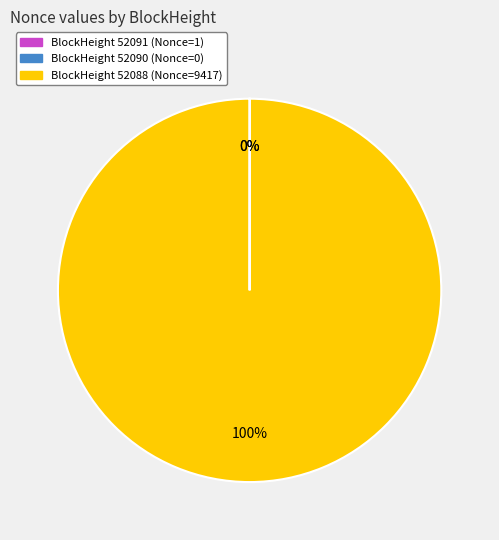

Which slice represents more than half of the pie?

52088